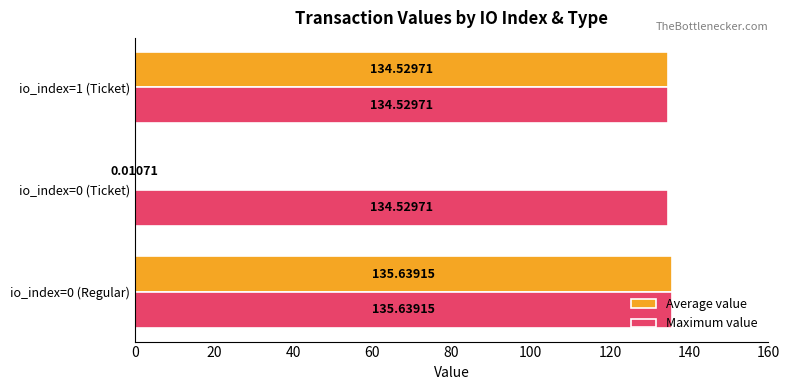

What is the total value across all series at io_index=1 (Ticket)?

269.1